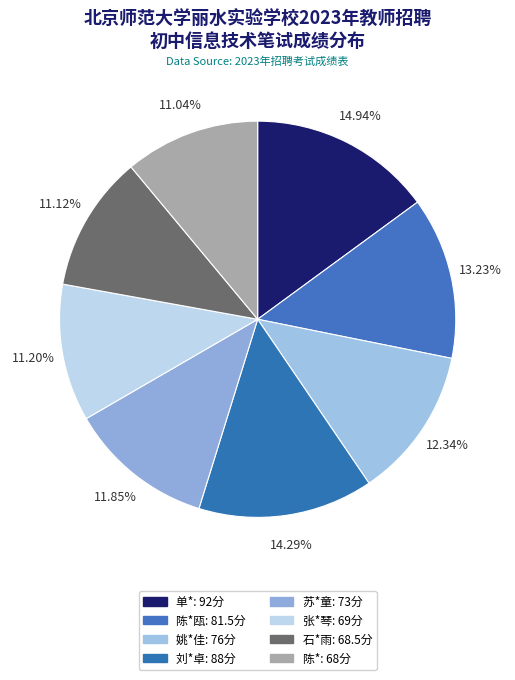

How many slices are in this pie chart?

8